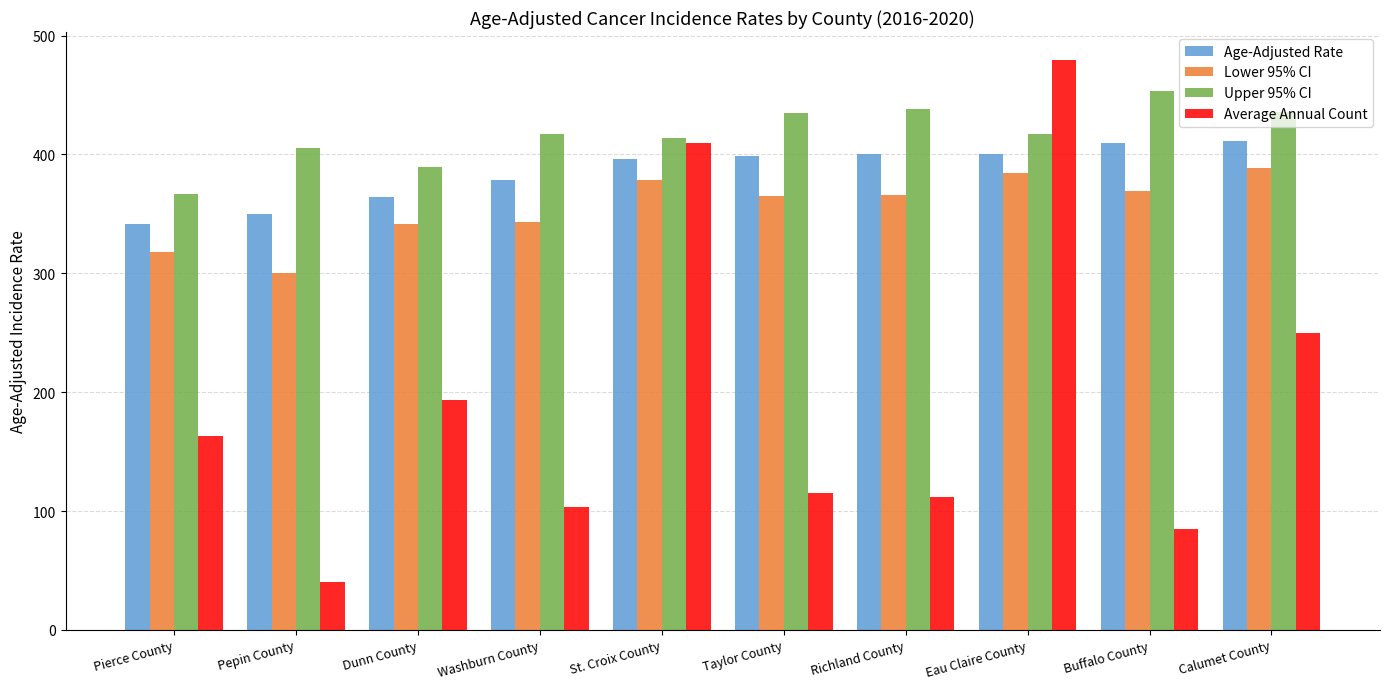

Rank the series at Taylor County from lowest to highest value.

Average Annual Count, Lower 95% CI, Age-Adjusted Rate, Upper 95% CI